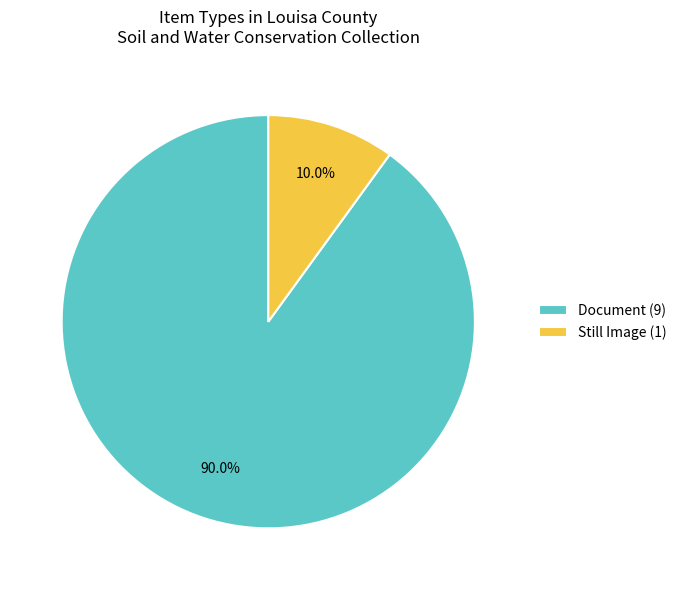

Rank the categories by value from highest to lowest.

Document (9), Still Image (1)